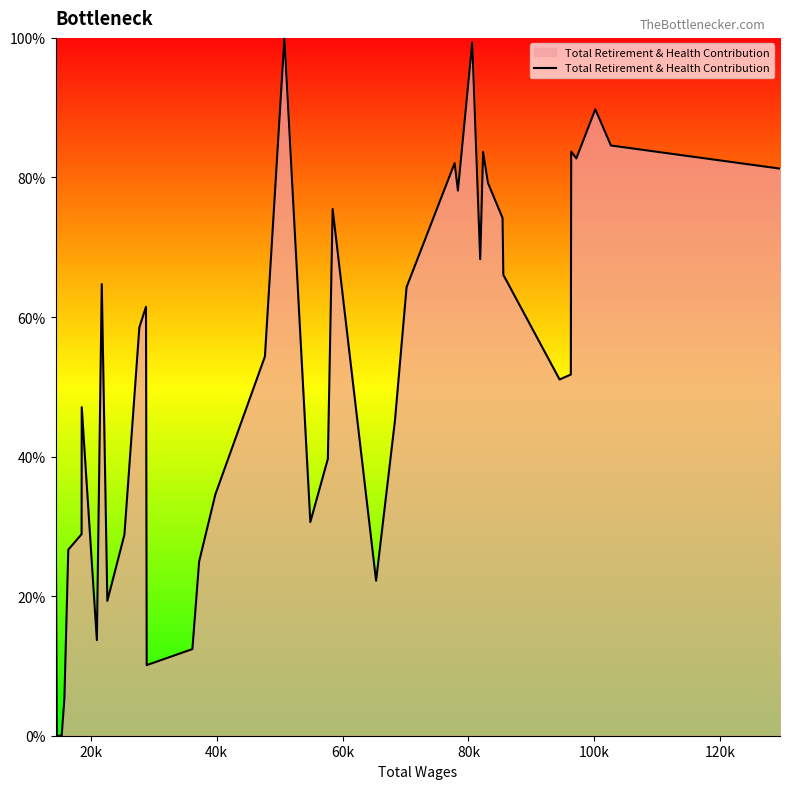

What is the greatest value displayed?

100.0